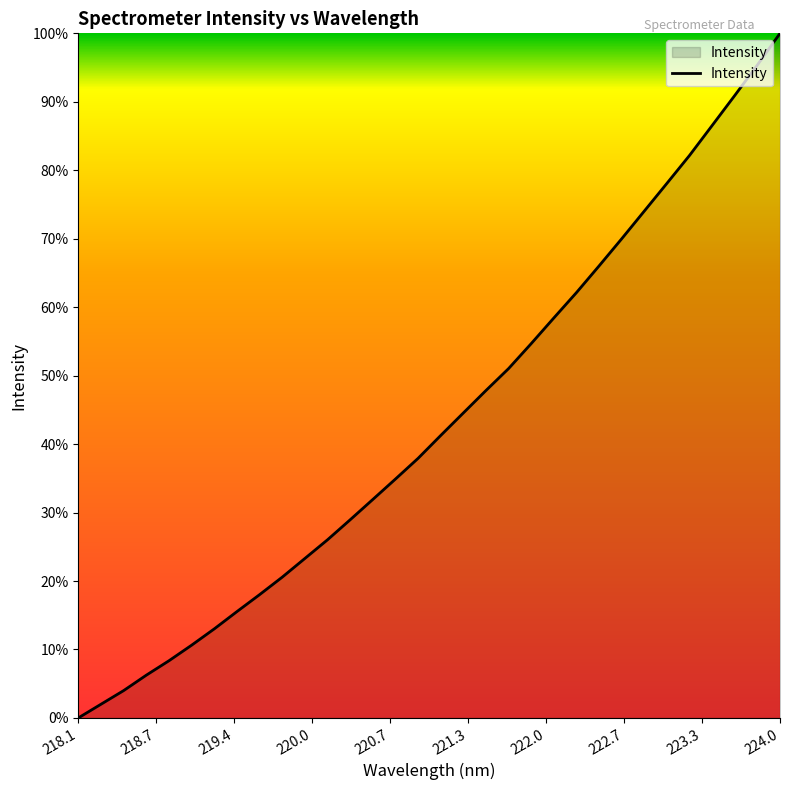

What is the maximum value shown in the chart?

100.0